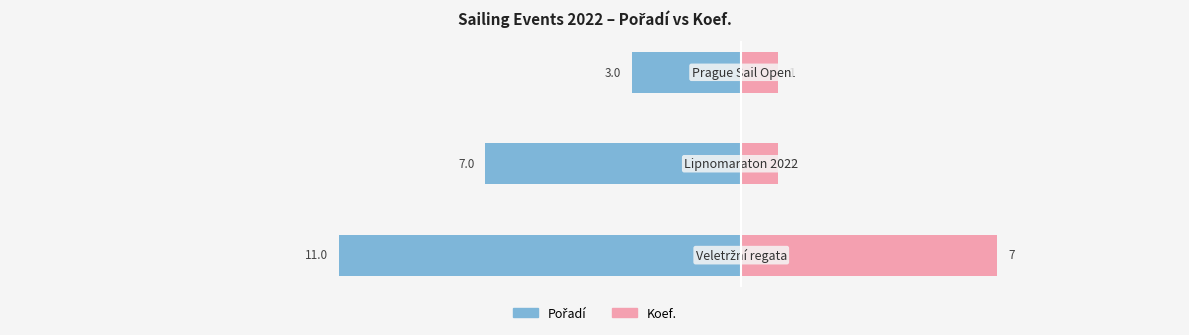

Which has a higher value, 1 or 0?

1